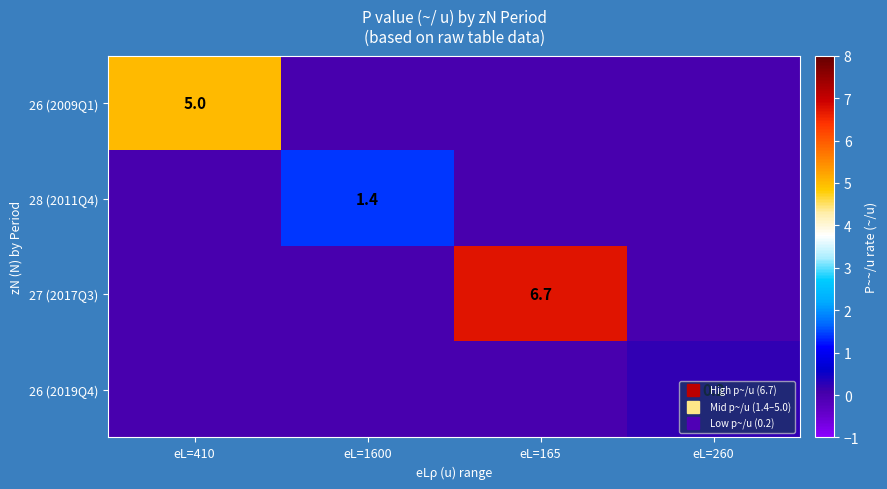

How many data points in 26 (2019Q4) are above 0?

1